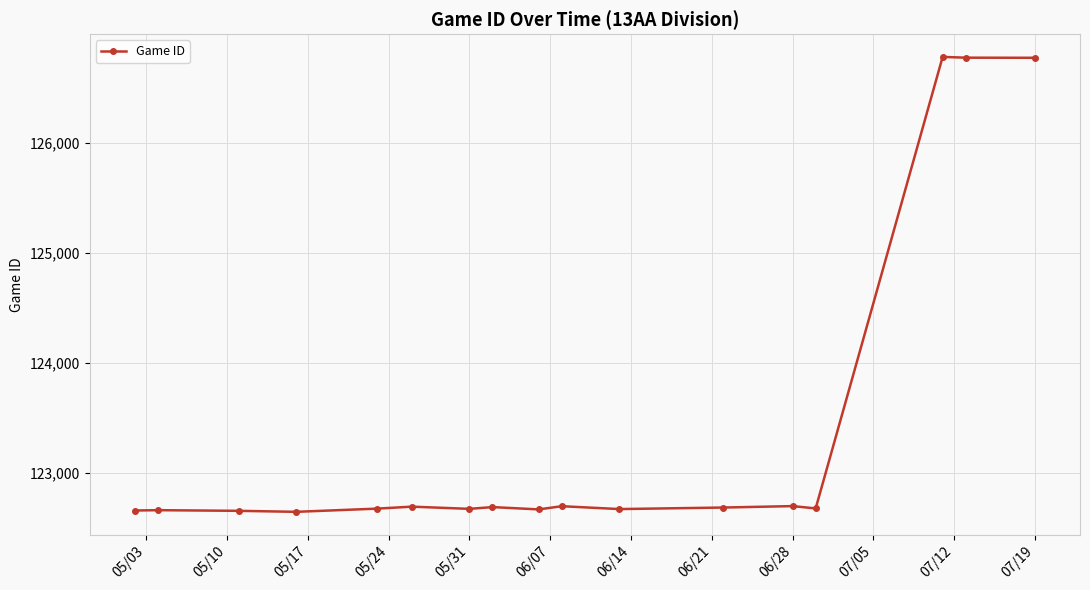

What is the difference between the maximum and minimum values?

4138